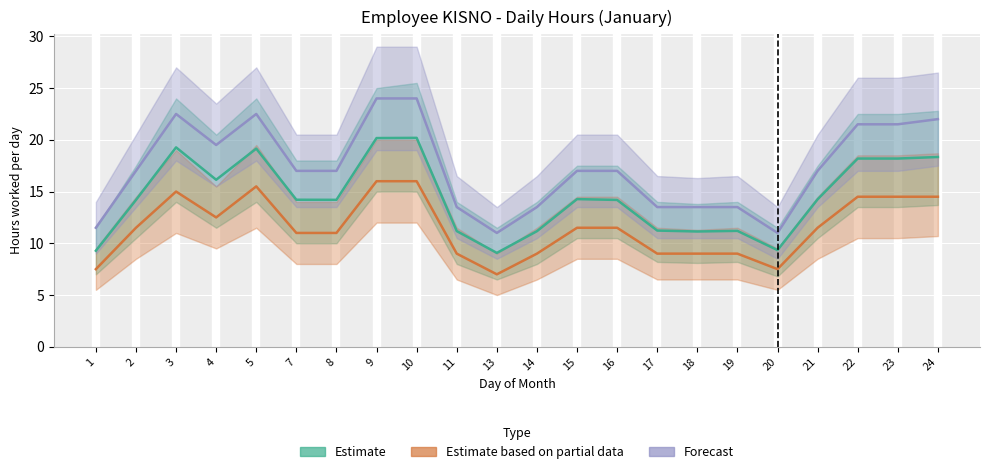

What is the value of the Forecast point at the 4th from the left?

19.5